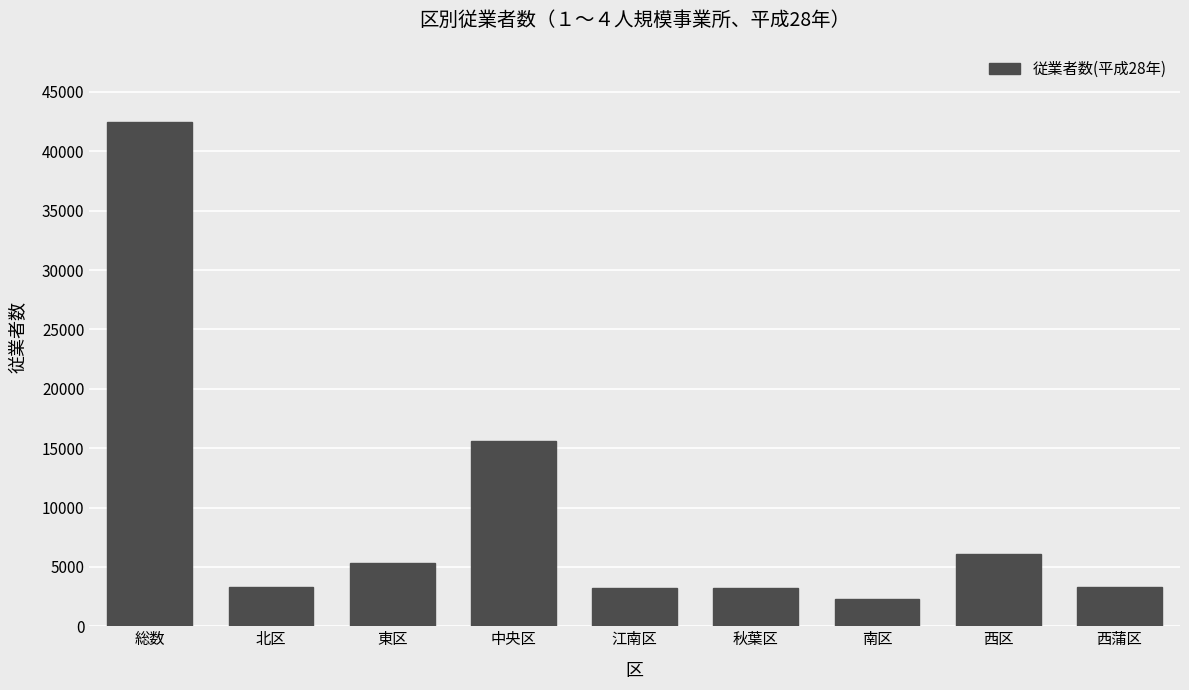

Which category has the lowest value across all series?

南区